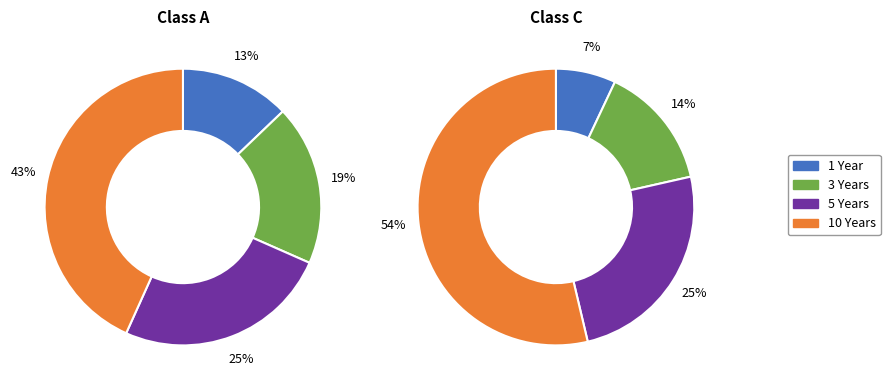

The 5 Years slice represents 39% of the pie. True or false?

False